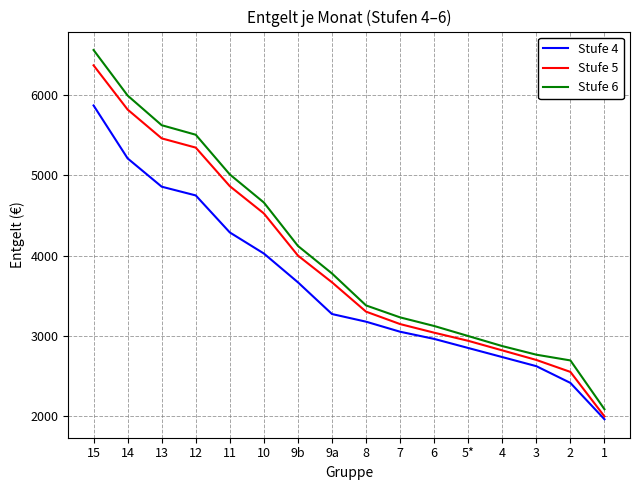

Rank the series at 15 from lowest to highest value.

Stufe 4, Stufe 5, Stufe 6